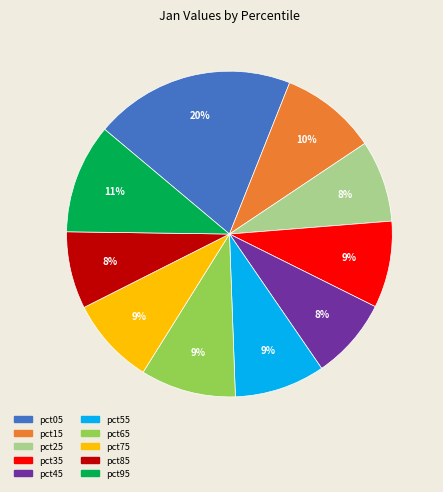

Is there a majority slice in this chart?

No